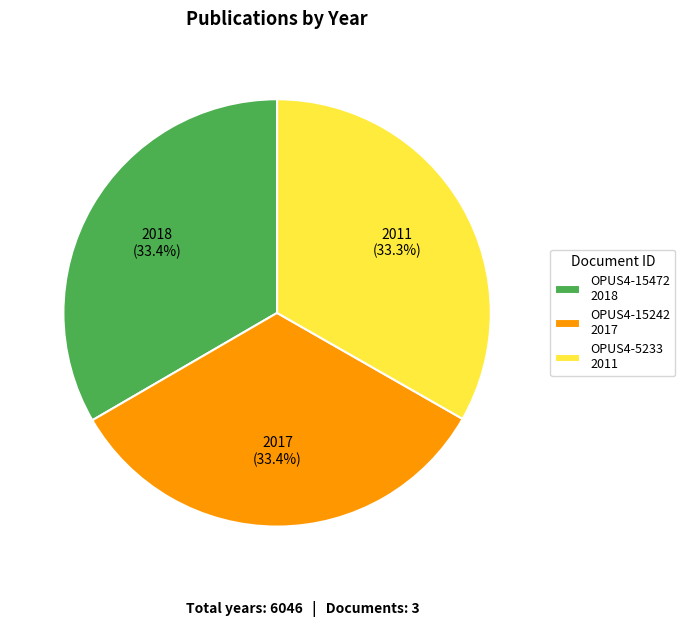

What is the ratio of the value at OPUS4-15242 2017 to the value at OPUS4-5233 2011?

1.0